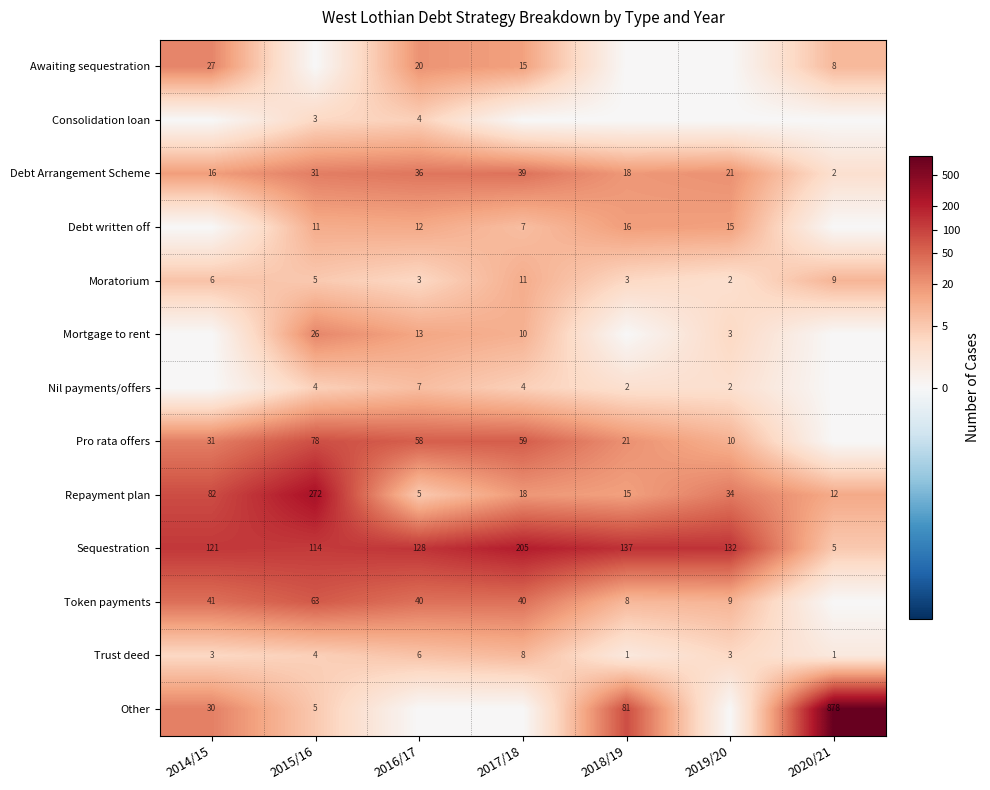

What is the approximate value of Repayment plan at 2014/15, to the nearest 50?

100